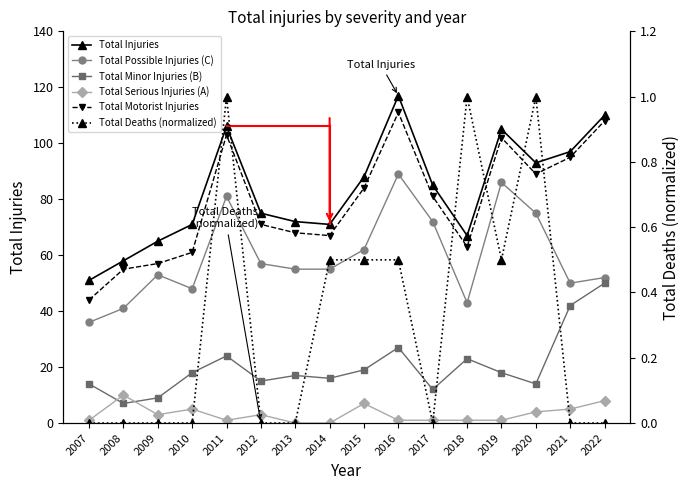

The Total Injuries series shows 93.0 at 2020. True or false?

True